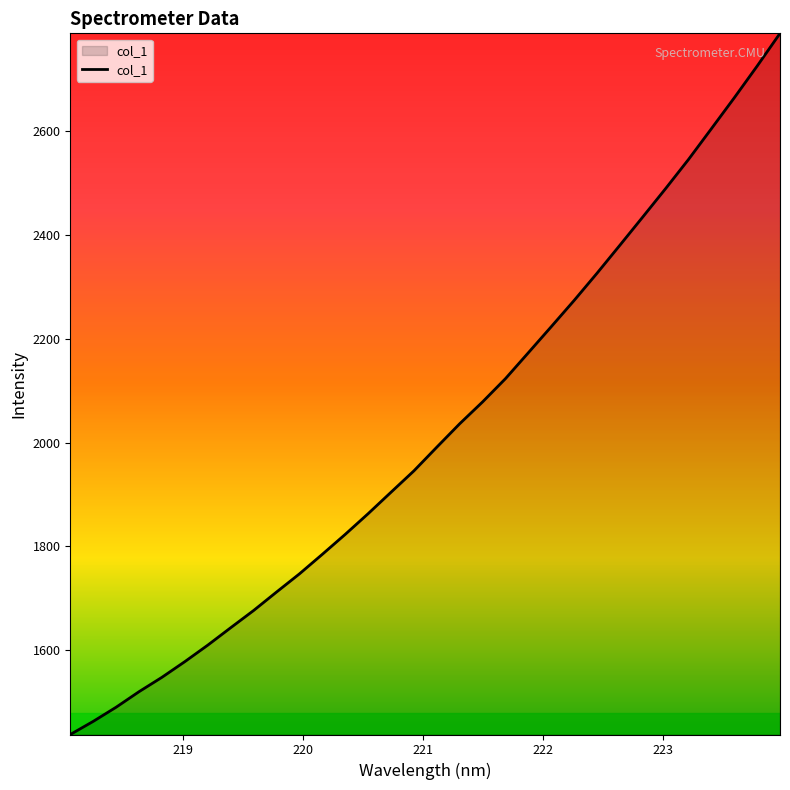

What is the minimum value shown in the chart?

1437.0